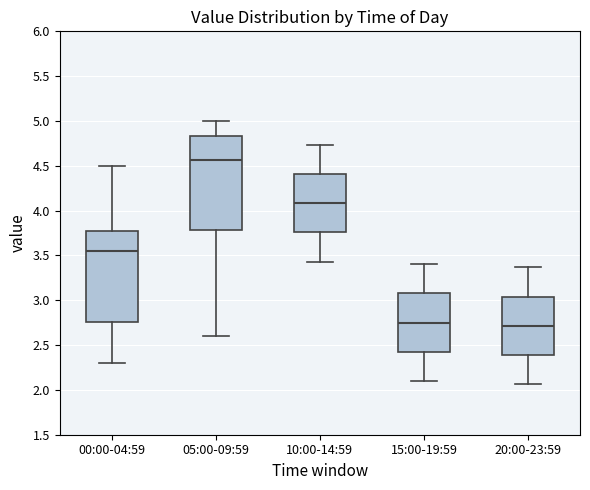

Where does the lower whisker of the box for 00:00-04:59 end on the y-axis? The values are not printed on the chart, so give them approximately, as read against the axis.

2.30